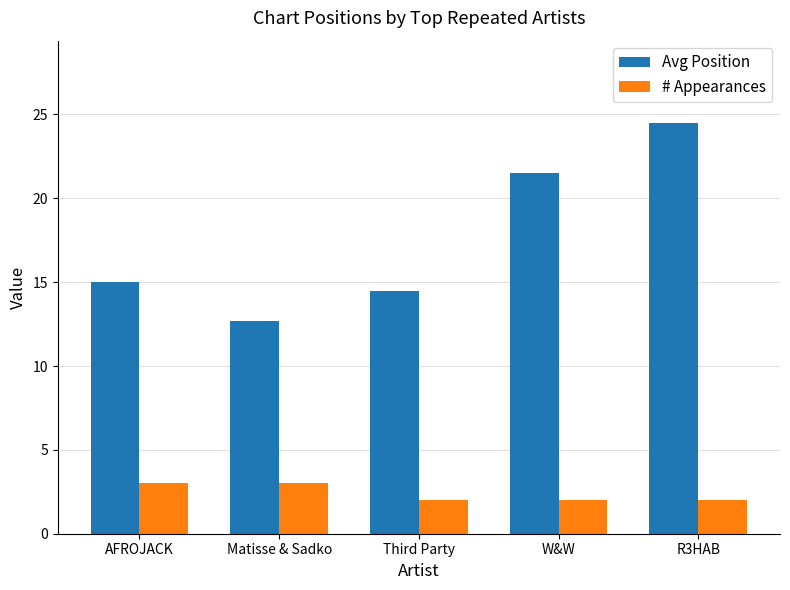

At Third Party, list the series in order from smallest to largest.

# Appearances, Avg Position